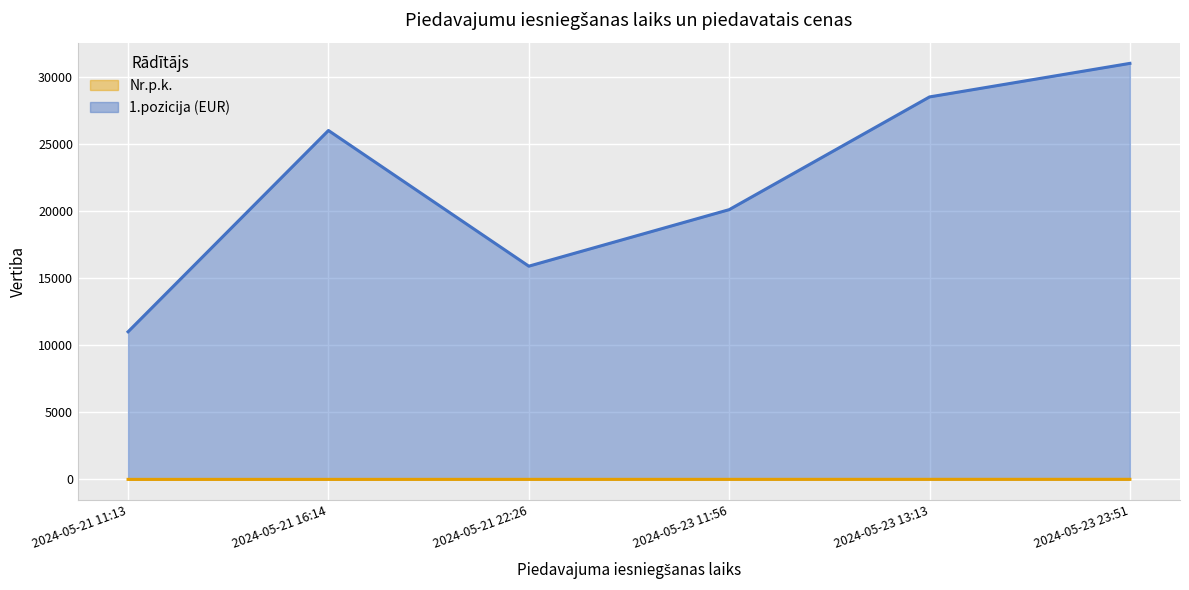

Which series has the largest total across all categories?

1.pozicija (EUR)